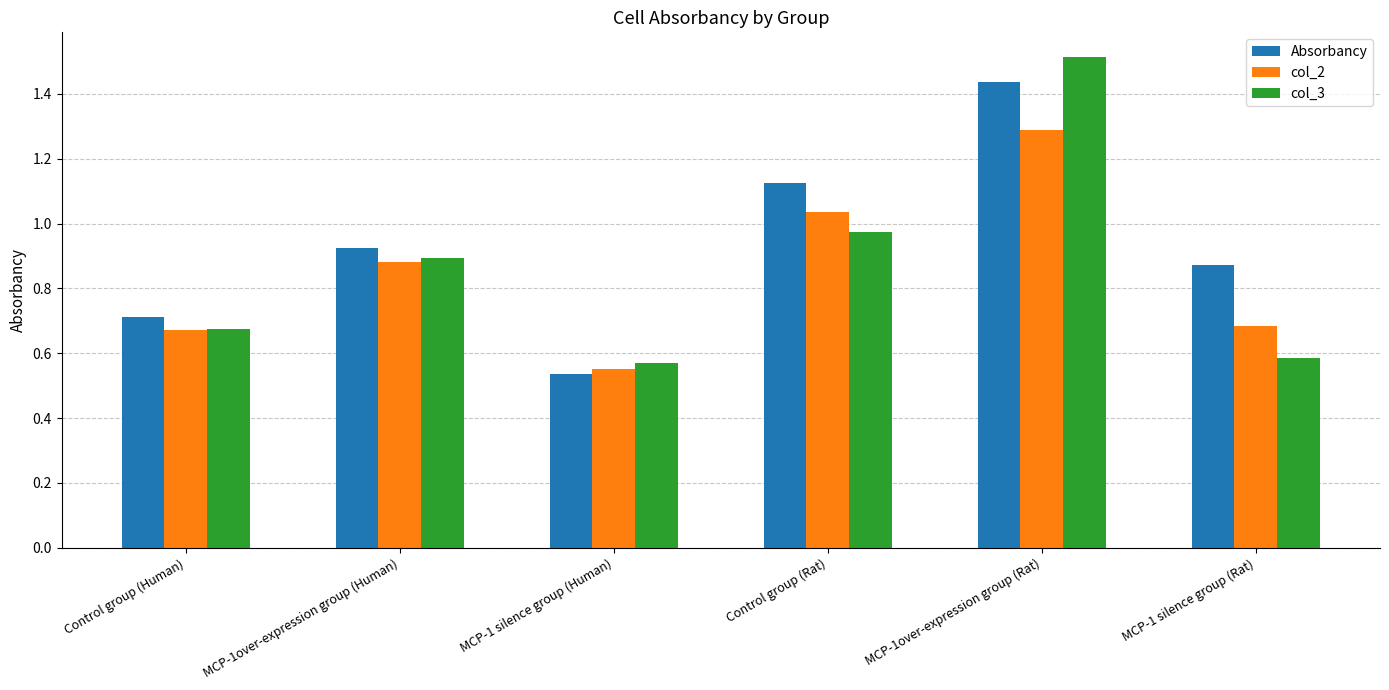

Which series has the largest range (max minus min)?

col_3